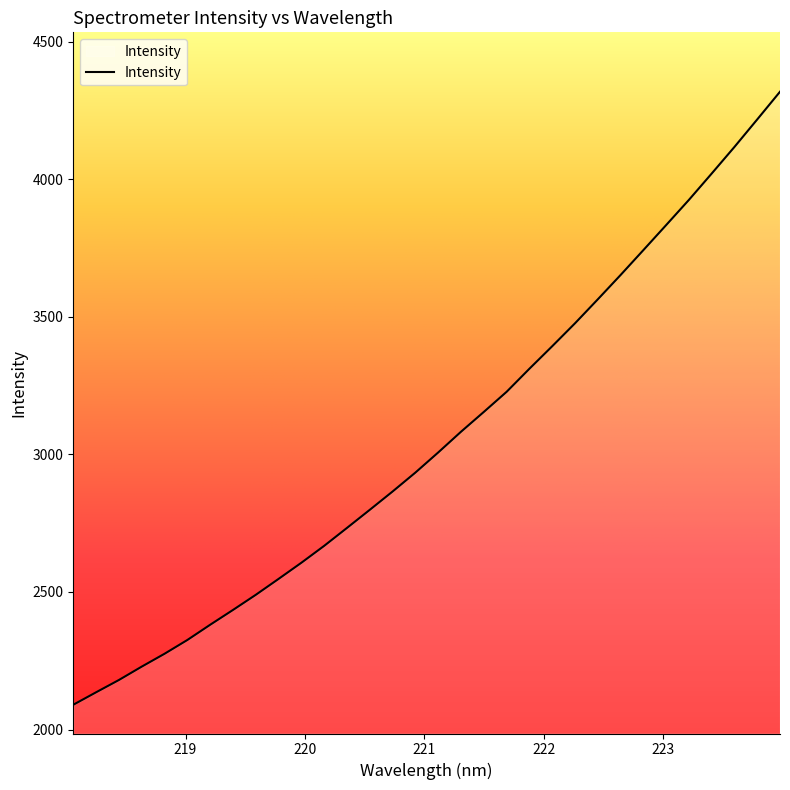

What is the greatest value displayed?

4318.5